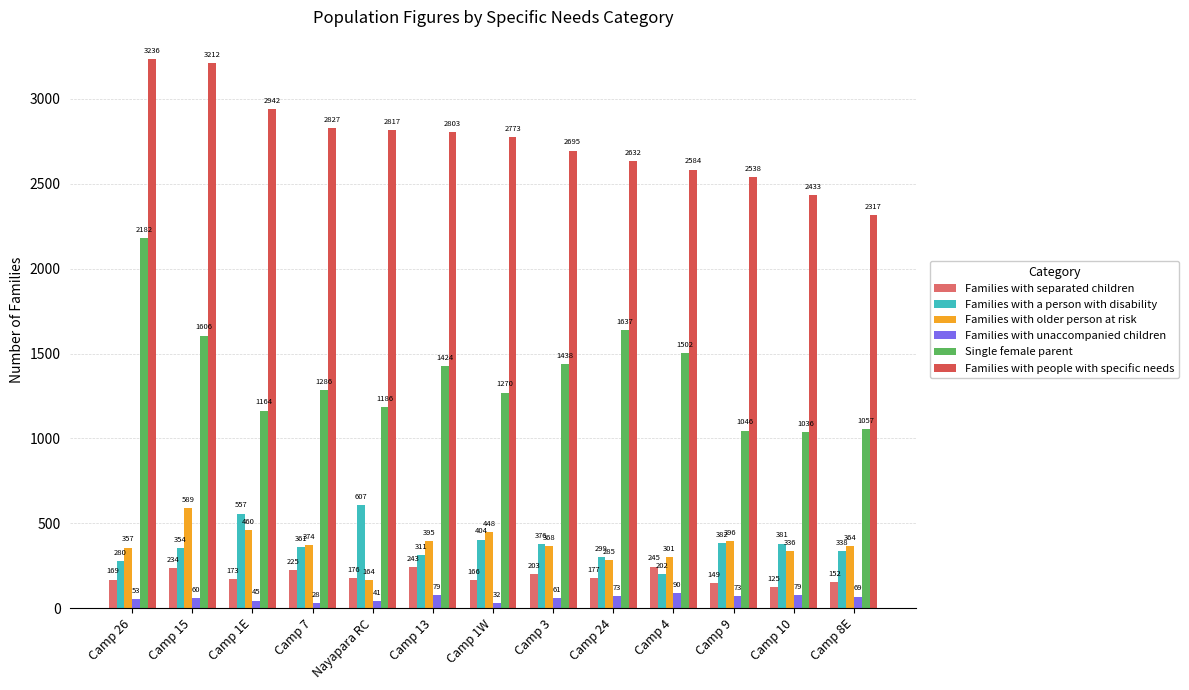

Are the bars grouped side by side (vs. stacked)?

Yes